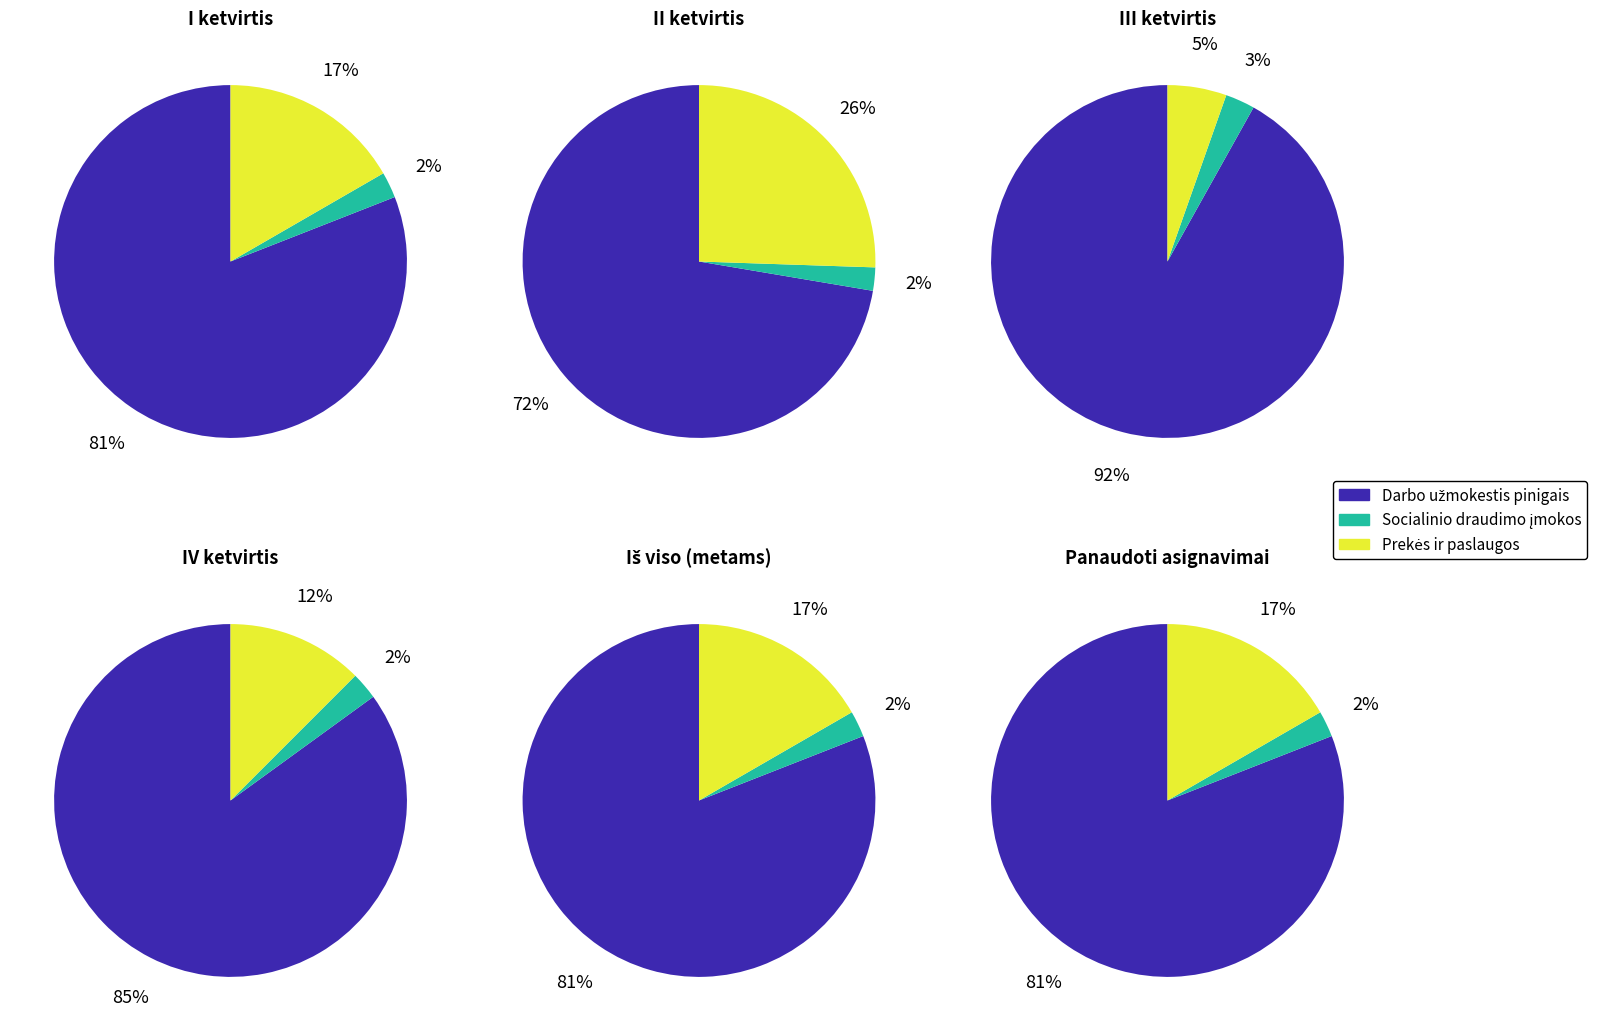

Does values account for over 50% of the chart?

Yes